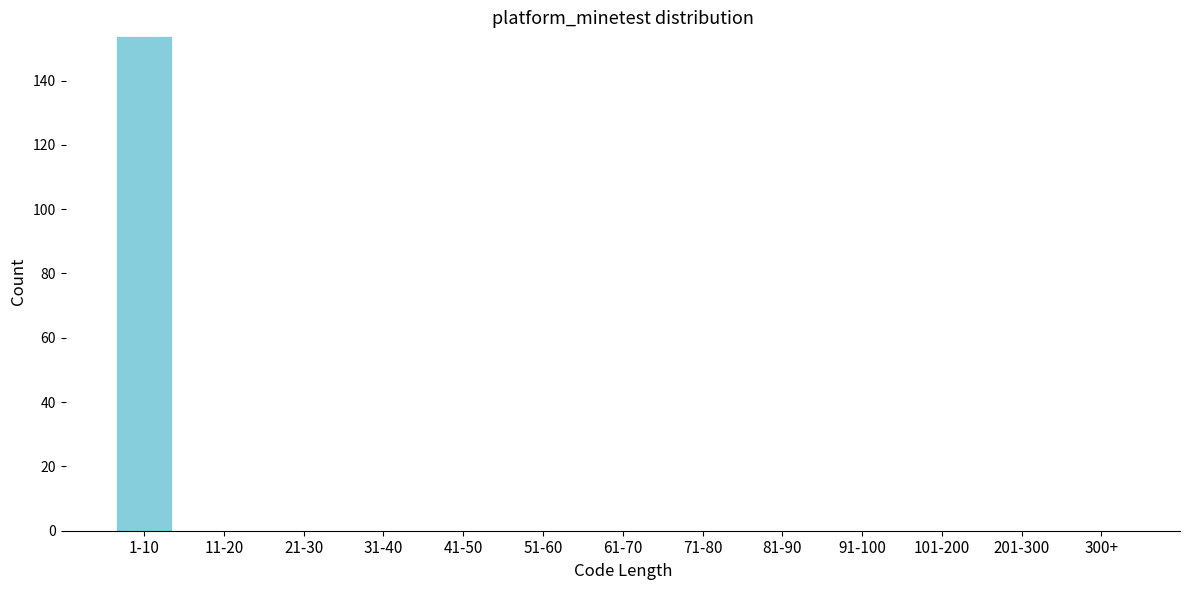

Reading right to left, what are all the values shown in this chart?

300+=0	201-300=0	101-200=0	91-100=0	81-90=0	71-80=0	61-70=0	51-60=0	41-50=0	31-40=0	21-30=0	11-20=0	1-10=154